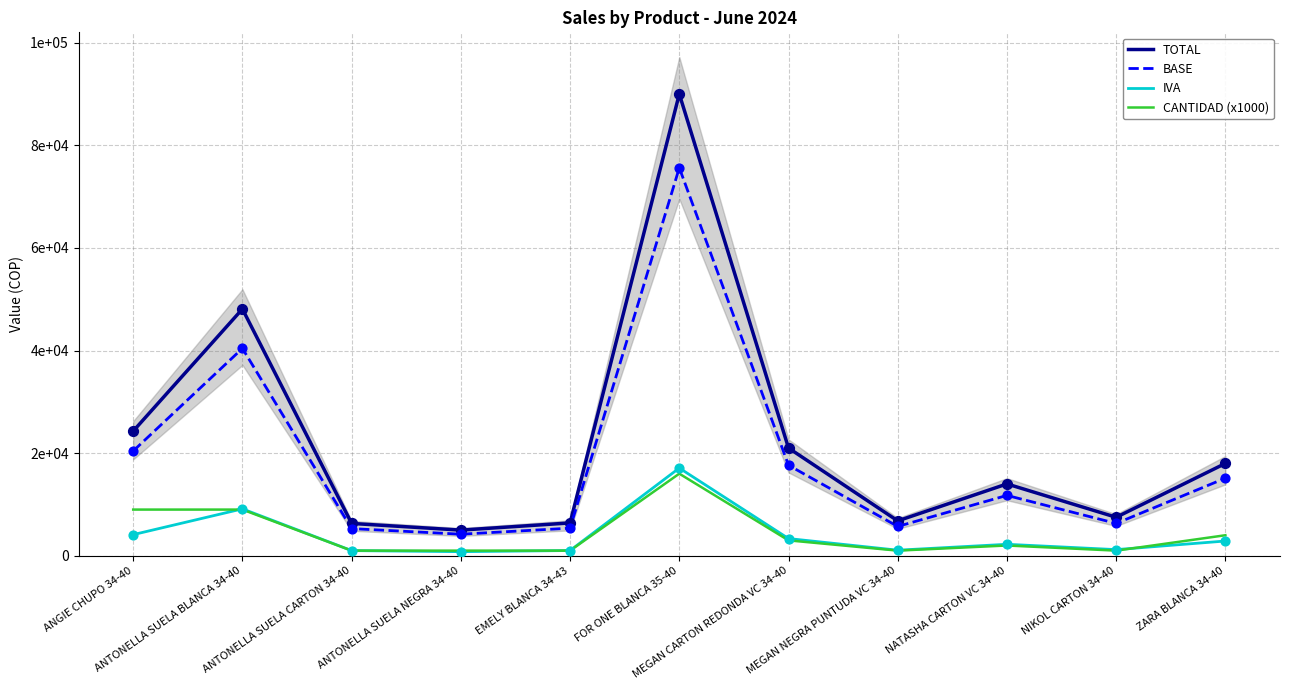

What is the total value across all series at ANTONELLA SUELA NEGRA 34-40?

11000.0